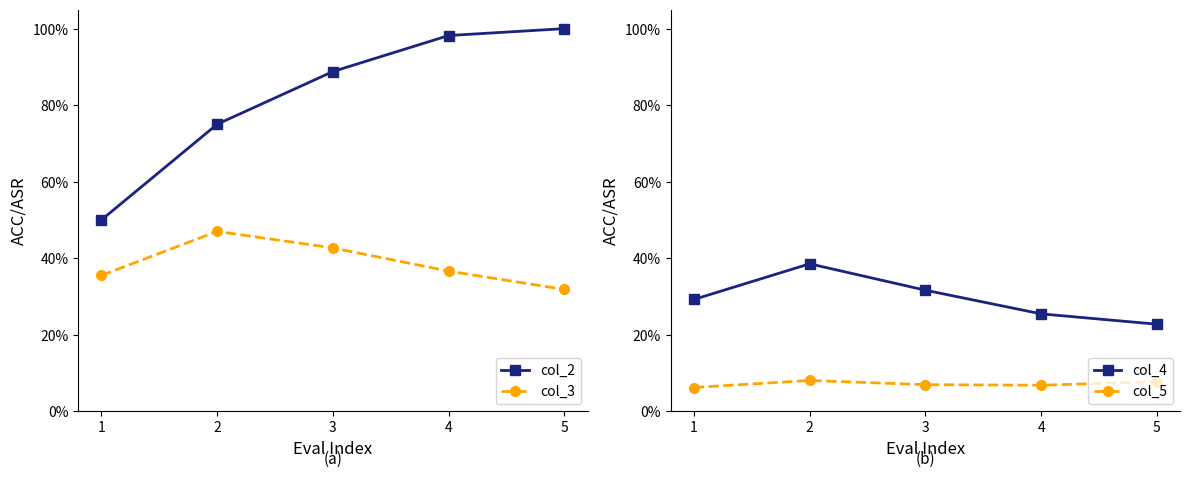

What is the sum of all col_2 values?

4.1